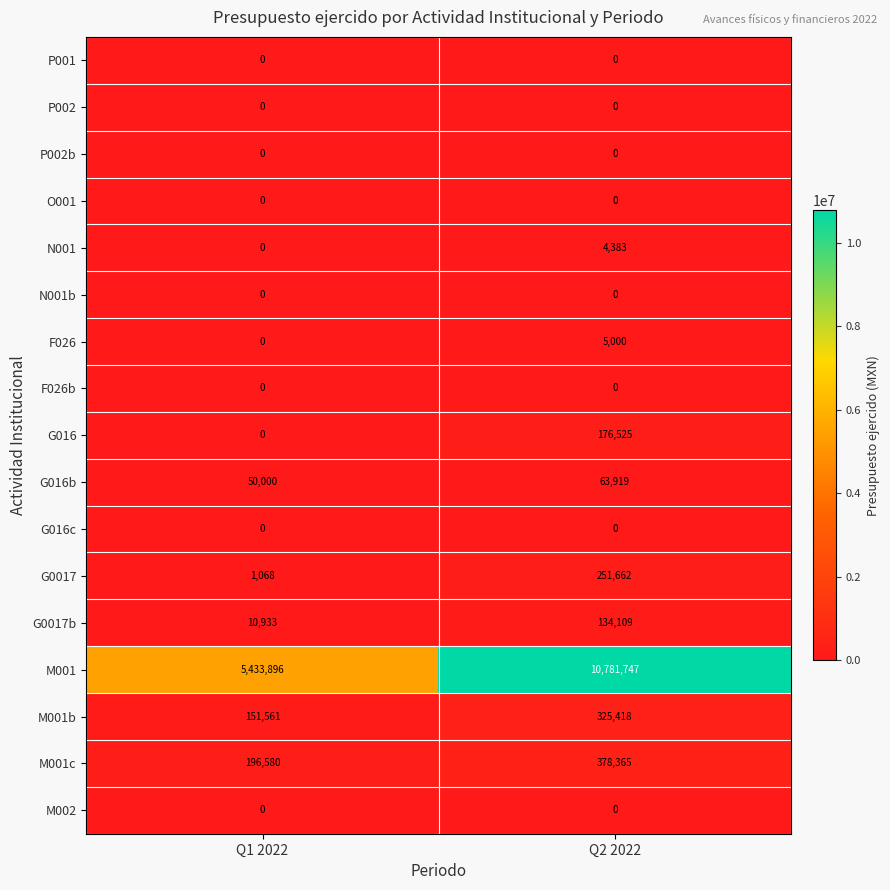

True or false: M001b has a value of 35672 at Q1 2022.

False